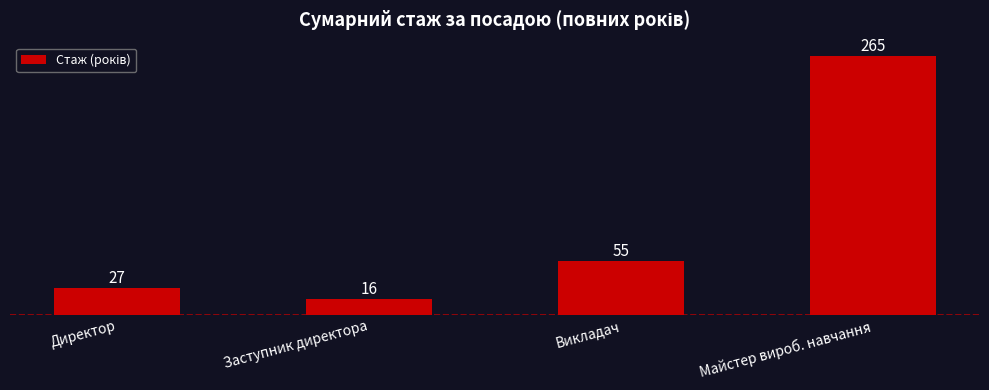

What is the change in value from Заступник директора to Майстер вироб. навчання?

+249